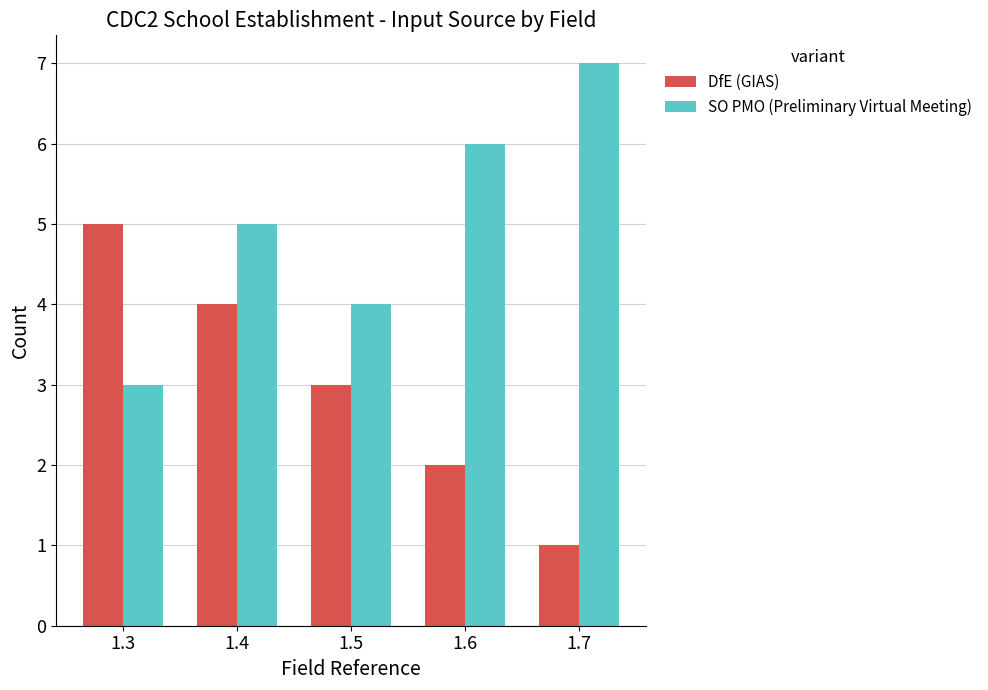

True or false: DfE (GIAS) has a value of 2 at 1.7.

False